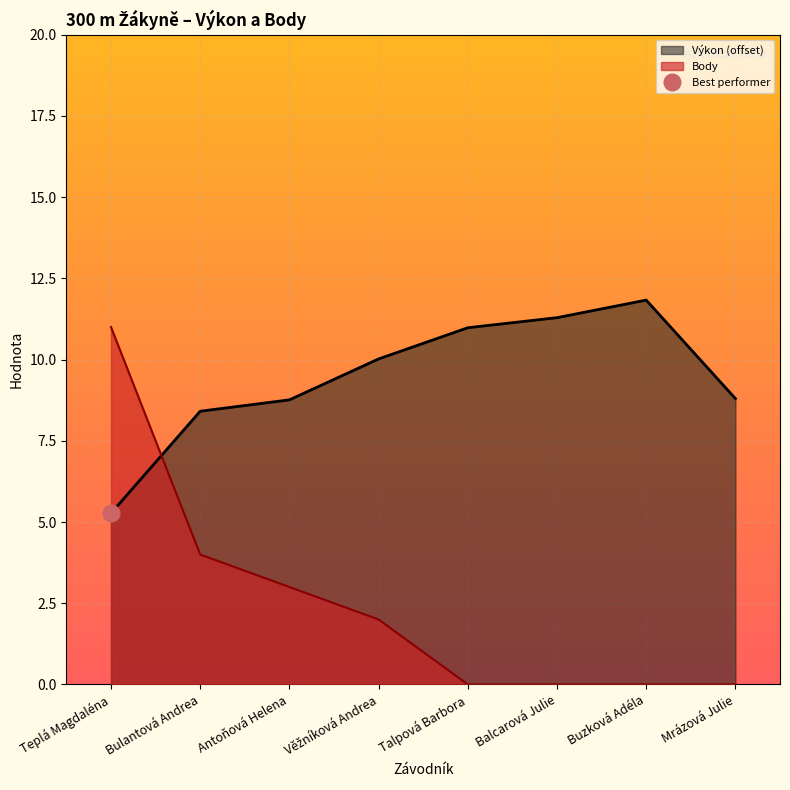

At how many categories does at least one series exceed 0?

8